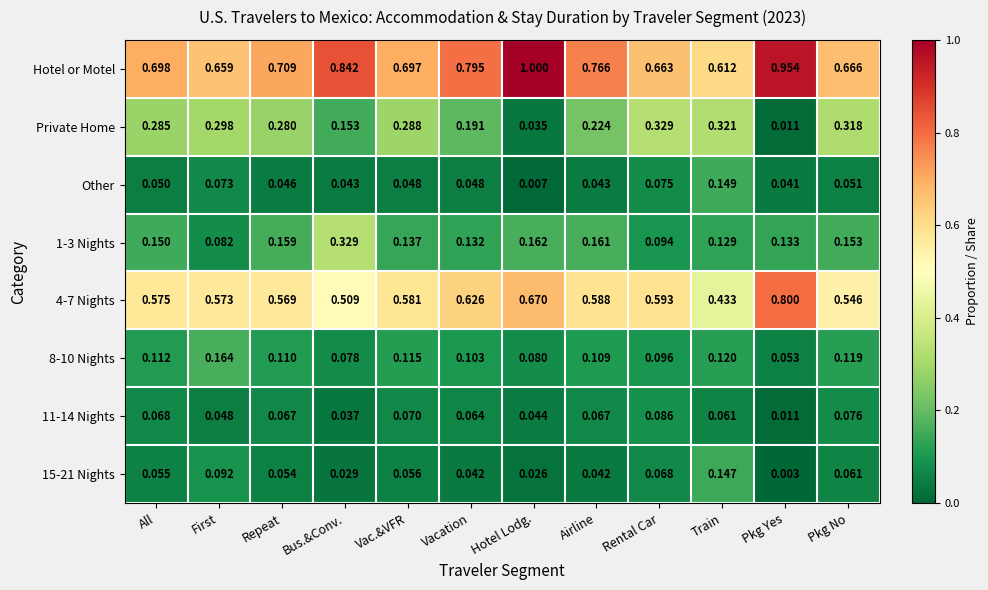

Which series has the largest total across all categories?

Hotel or Motel